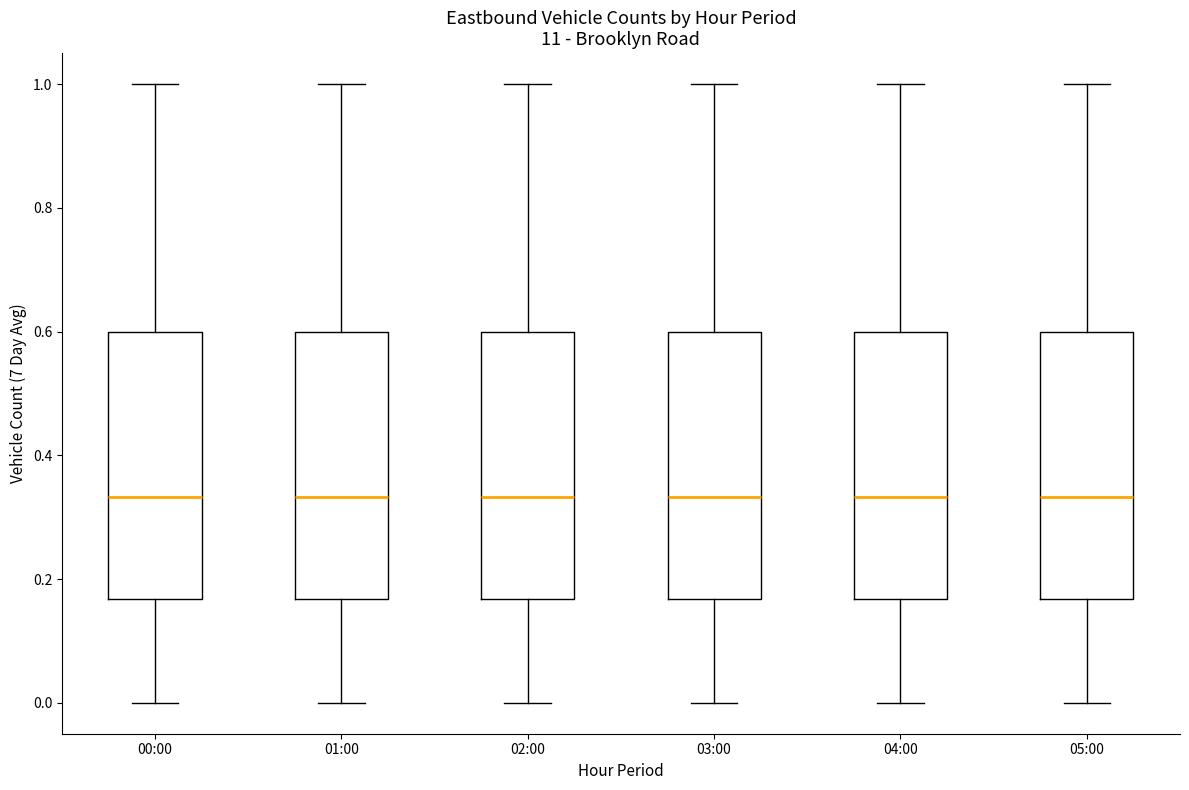

Where does the upper whisker of the box for 04:00 end on the y-axis? The values are not printed on the chart, so give them approximately, as read against the axis.

1.00